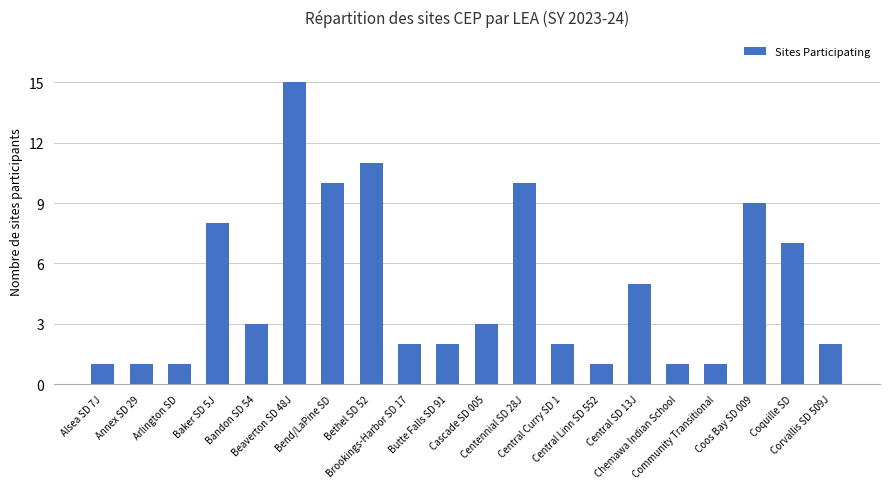

What is the ratio of the value at Cascade SD 005 to the value at Central SD 13J?

0.6